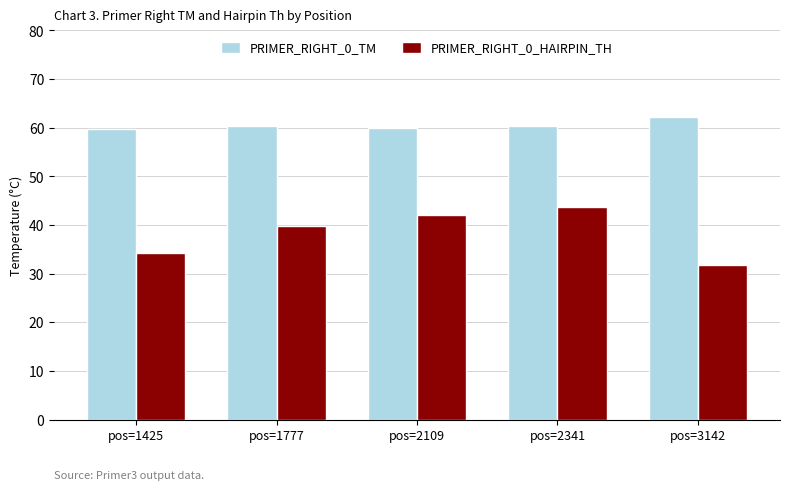

What is the average value of the PRIMER_RIGHT_0_TM series?

60.5